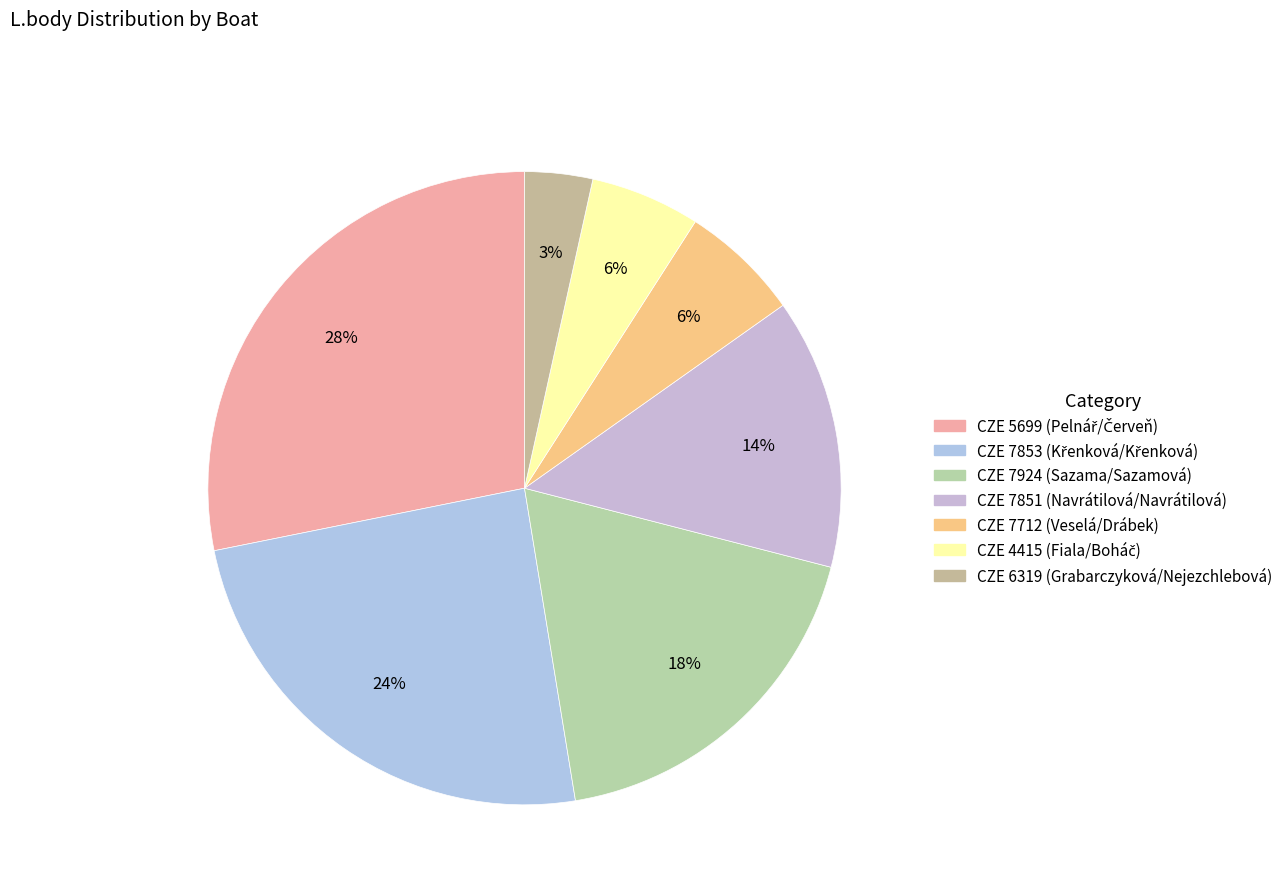

Do CZE 7712 (Veselá/Drábek) and CZE 7853 (Křenková/Křenková) together represent more than half of the pie?

No